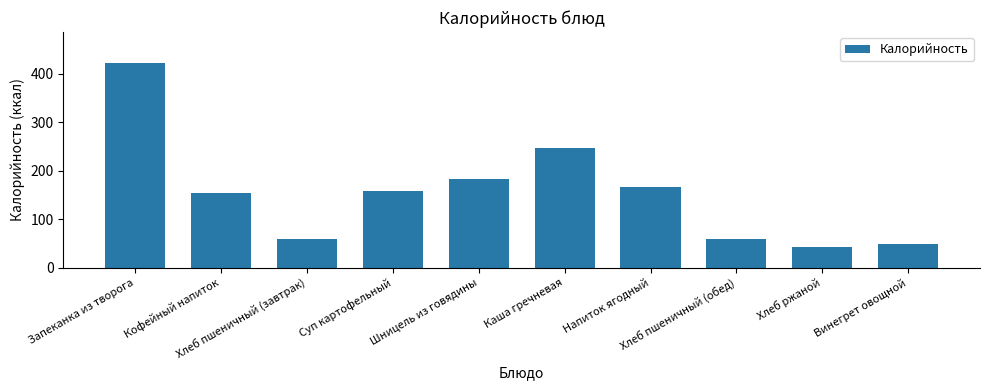

Count the number of categories in the chart.

10